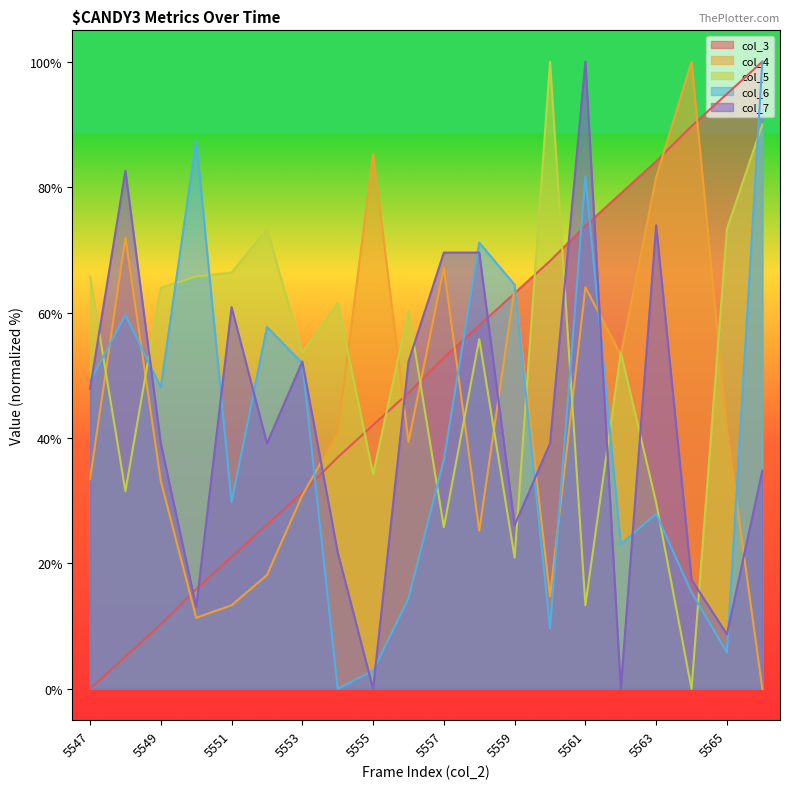

What is the sum of all col_6 values?

836.5